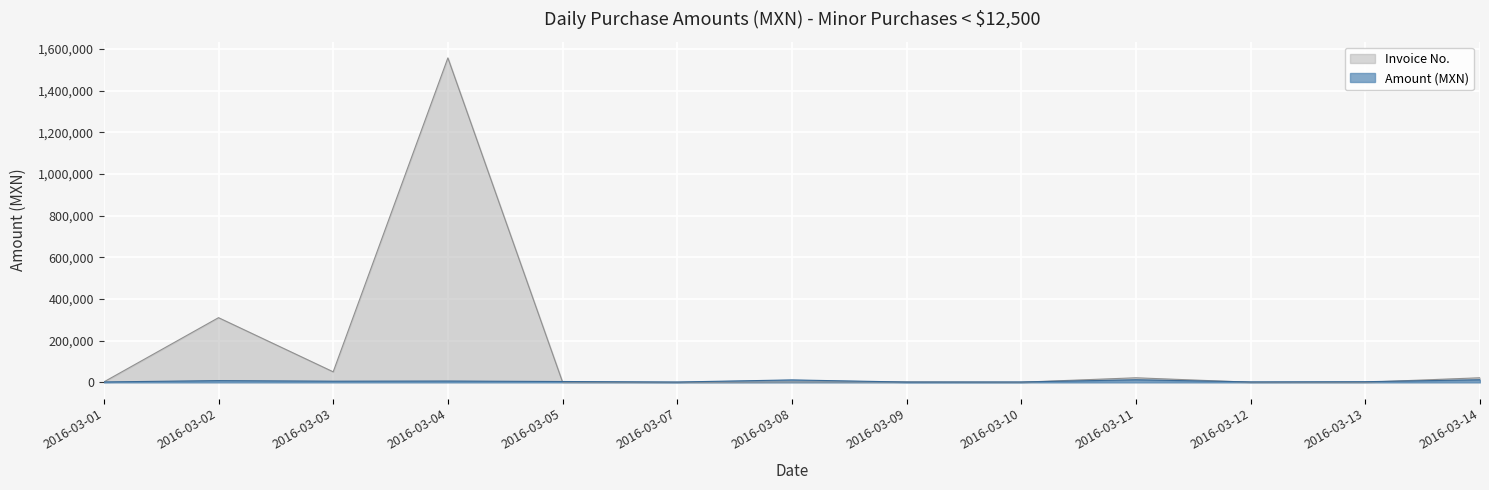

Read the Amount (MXN) value at 2016-03-02.

8094.3